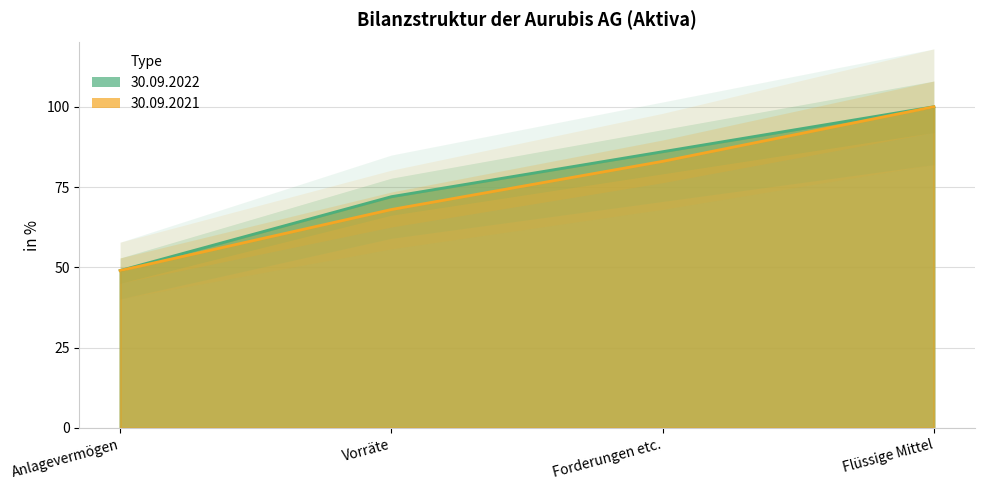

At Flüssige Mittel, list the series in order from smallest to largest.

30.09.2022, 30.09.2021